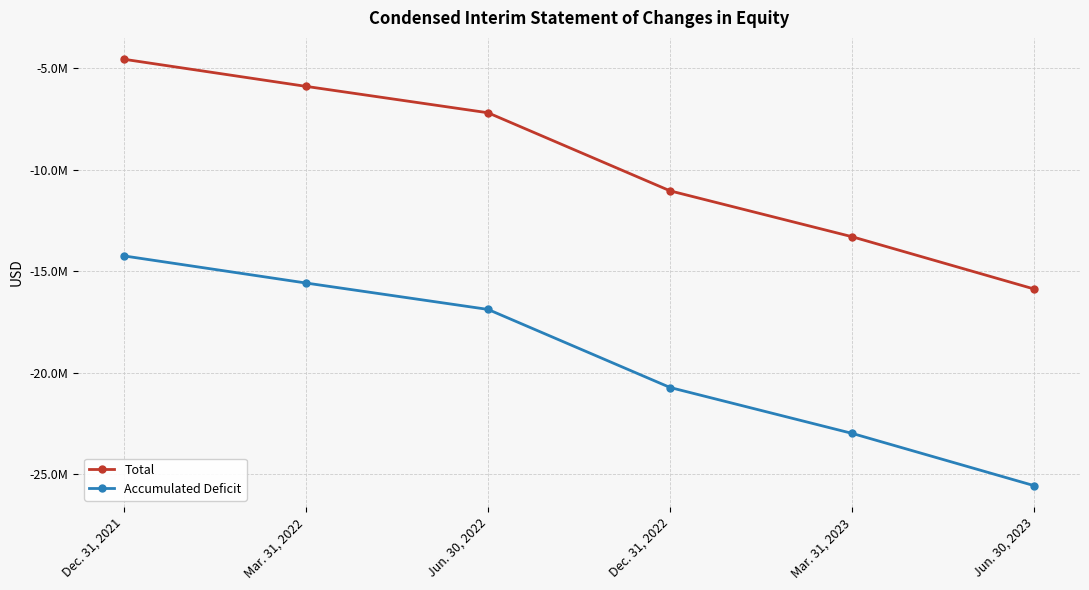

Is the value of Total at Jun. 30, 2022 greater than the value of Accumulated Deficit at Mar. 31, 2022?

Yes